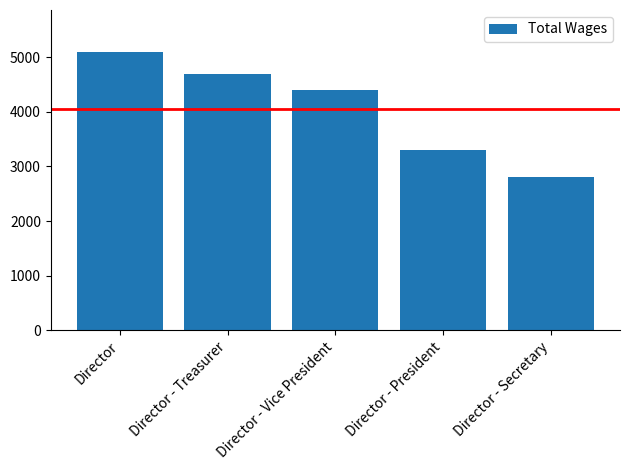

Reading left to right, list all the values displayed in this chart.

Director=5100	Director - Treasurer=4700	Director - Vice President=4400	Director - President=3300	Director - Secretary=2800